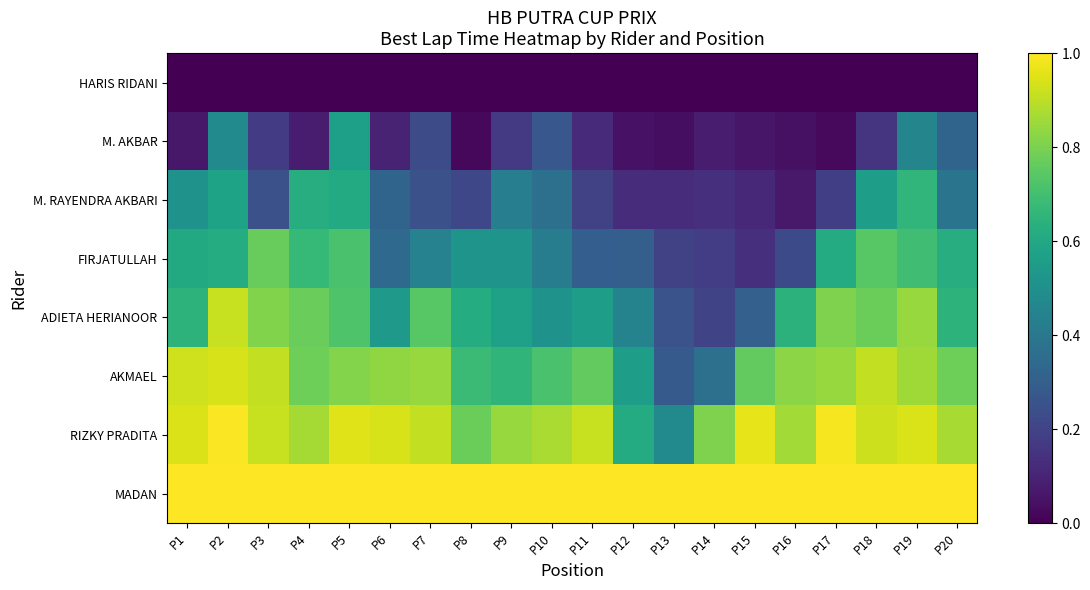

What is the total value across all series at P11?

3.8